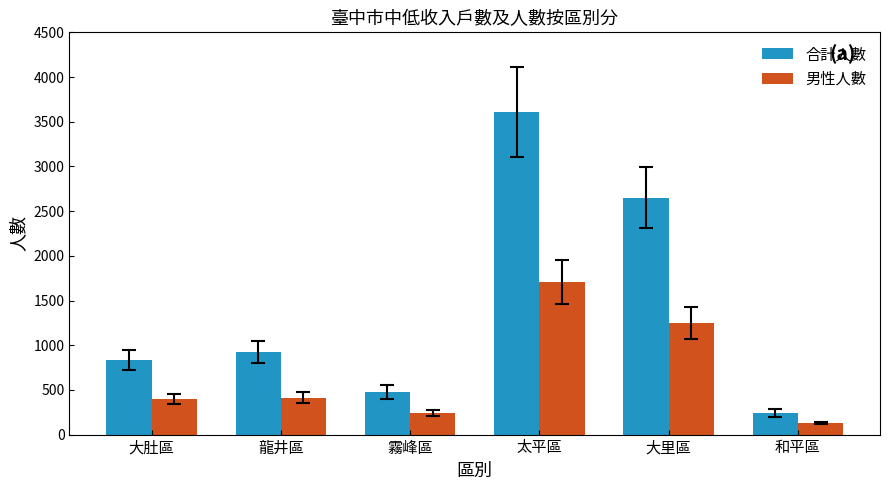

The value of 合計人數 at 龍井區 is 924. True or false?

True